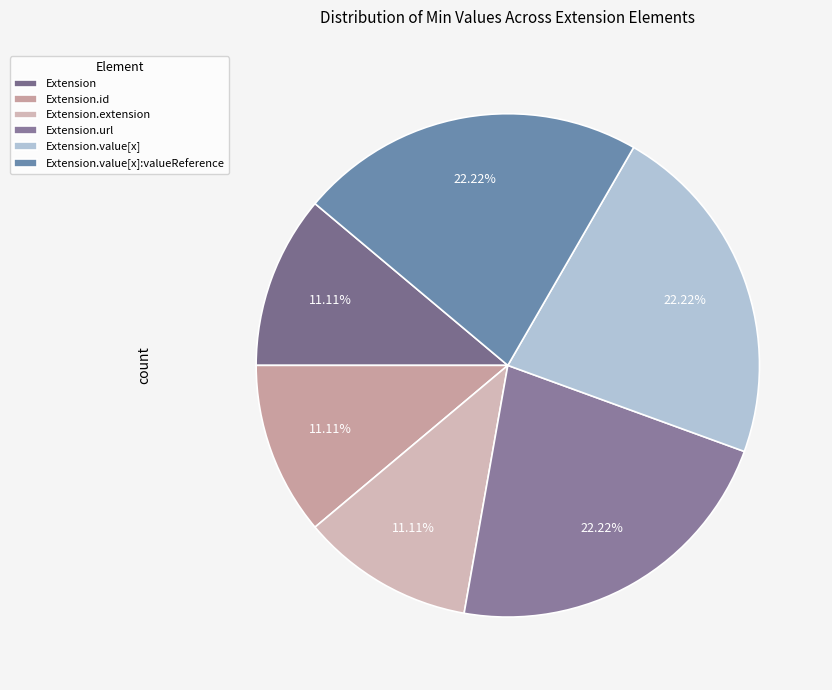

How many segments does this pie chart have?

6